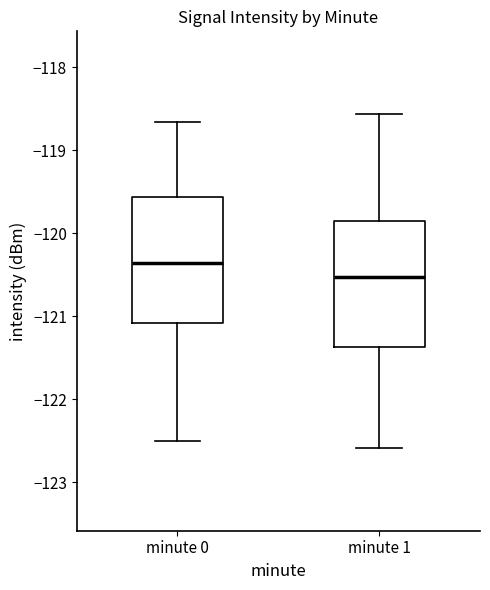

Which box's median line is the lowest?

minute 1